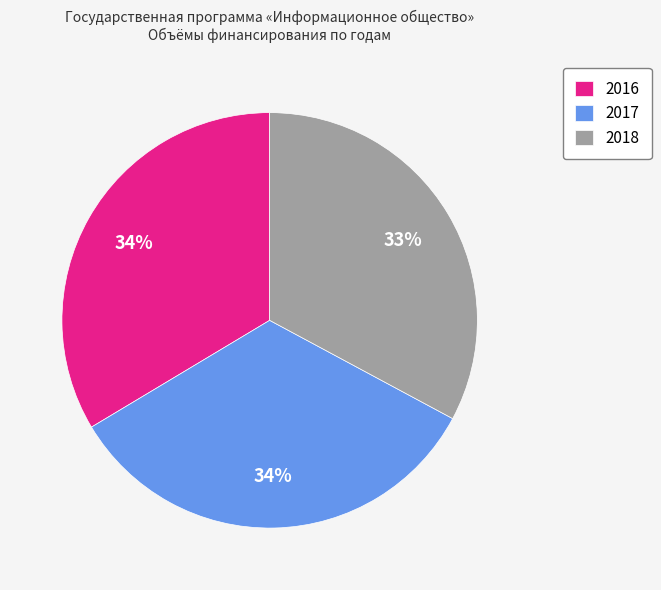

Is it true that 2016 is 34% of the pie?

True